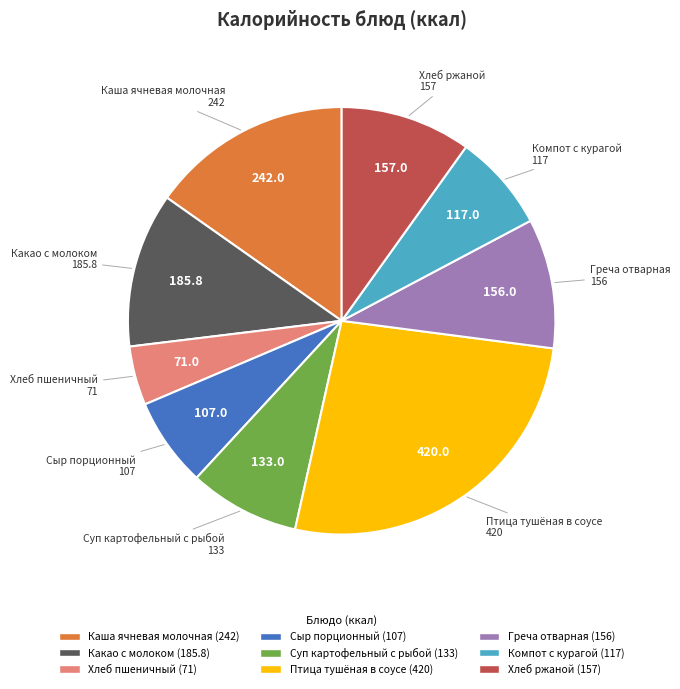

Is the sum of Сыр порционный and Греча отварная greater than half?

No